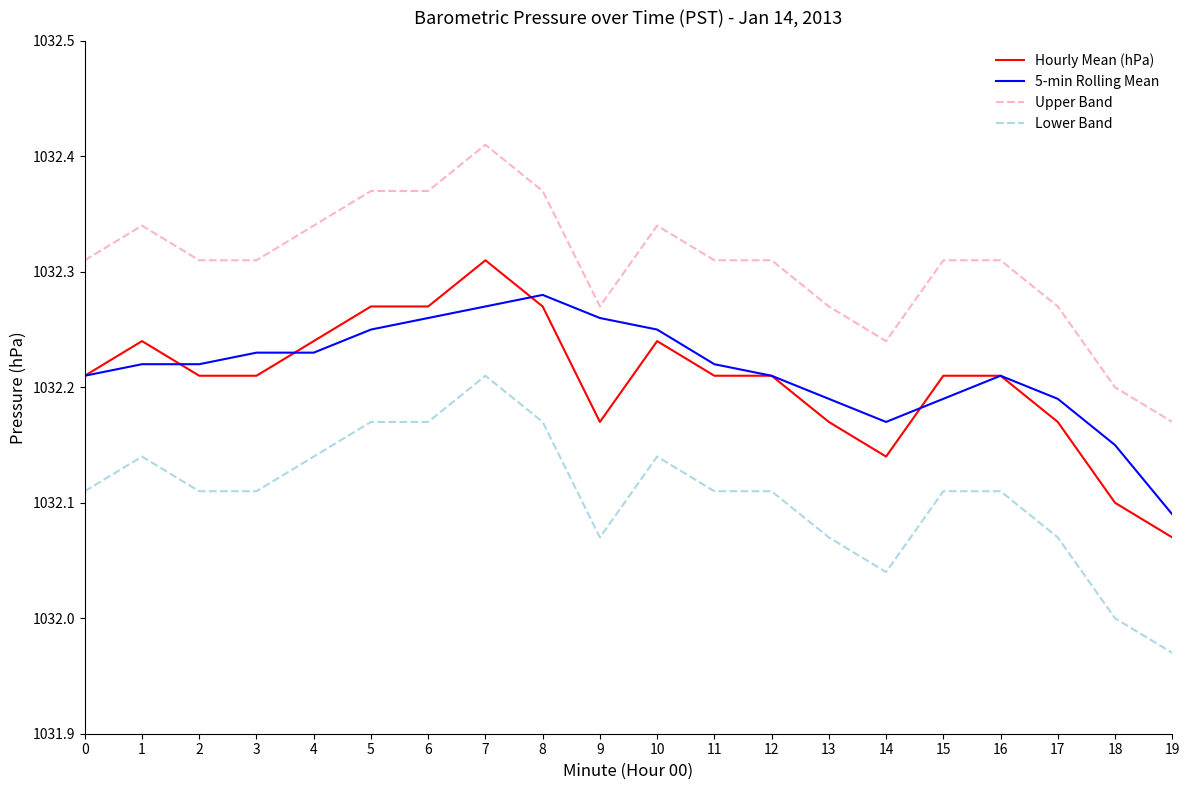

Where is Upper Band nearest to the value 1032?

19